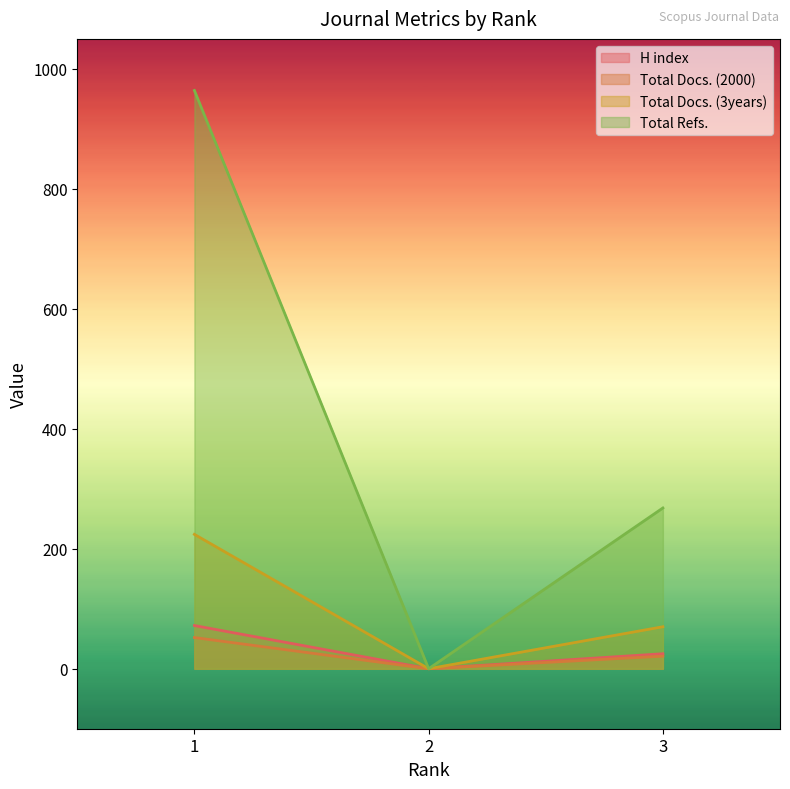

Which series has the largest range (max minus min)?

Total Refs.